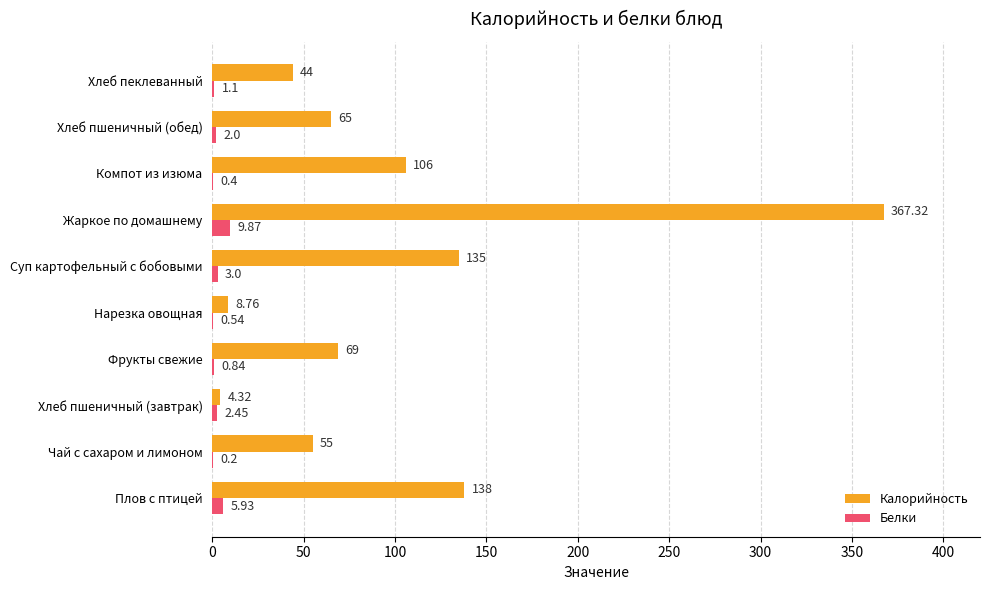

At which label is Калорийность closest to 185?

Плов с птицей